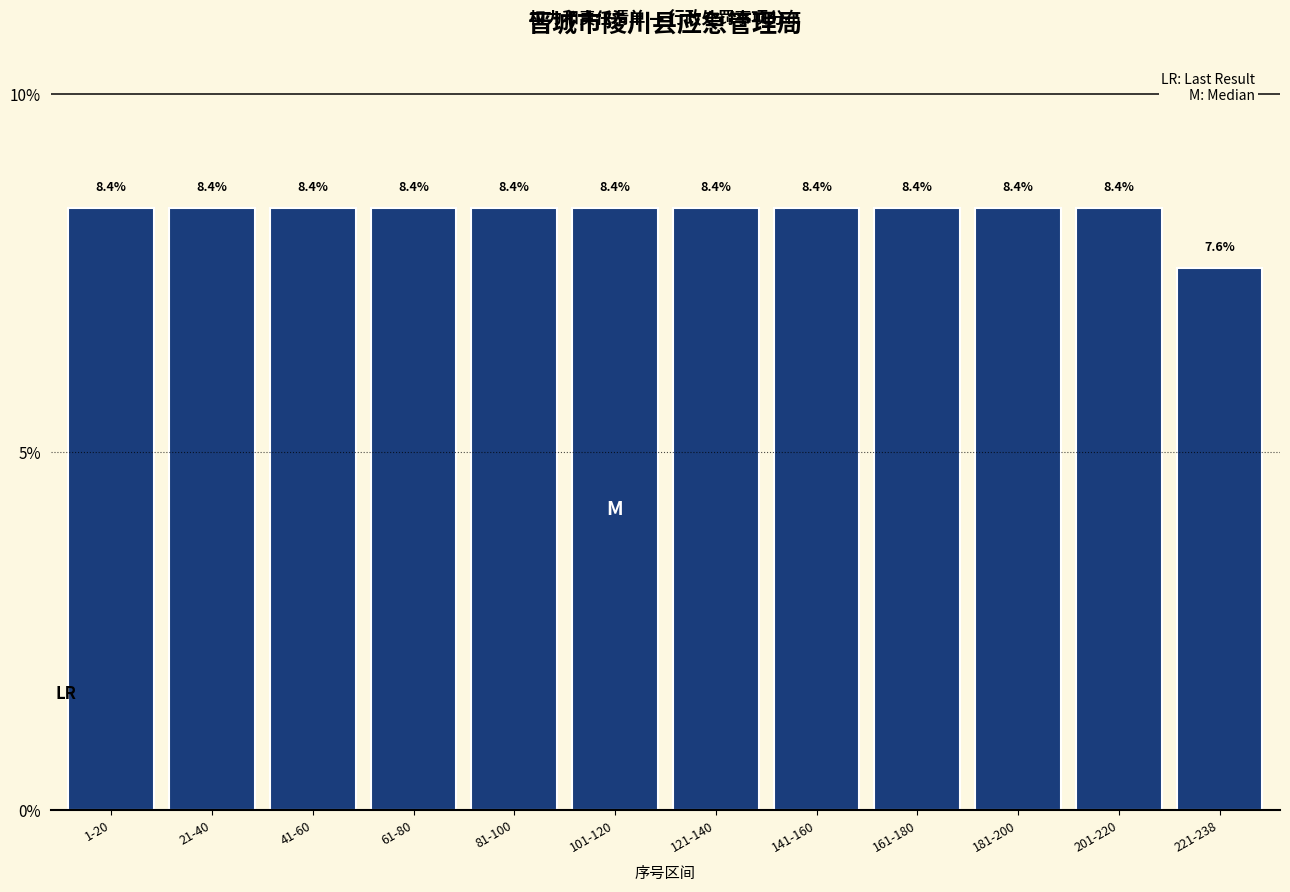

Reading left to right, list all the values displayed in this chart.

1-20=8.4	21-40=8.4	41-60=8.4	61-80=8.4	81-100=8.4	101-120=8.4	121-140=8.4	141-160=8.4	161-180=8.4	181-200=8.4	201-220=8.4	221-238=7.6